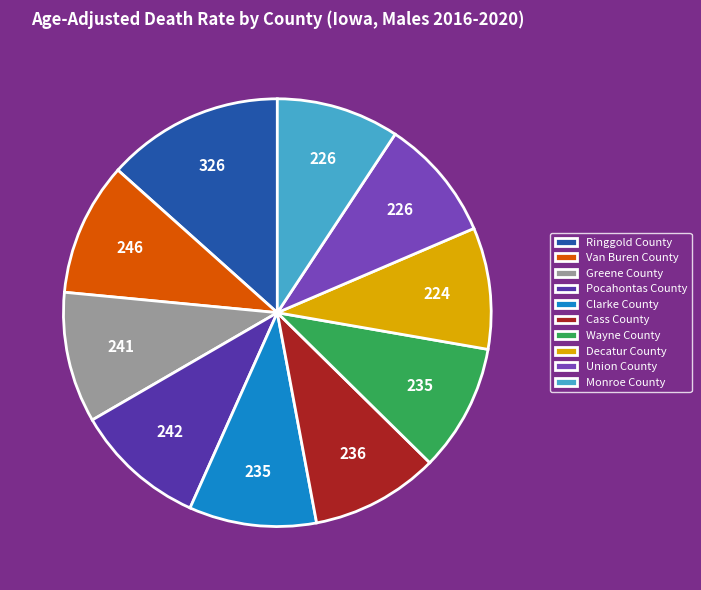

What is the ratio of the value at Monroe County to the value at Union County?

1.0